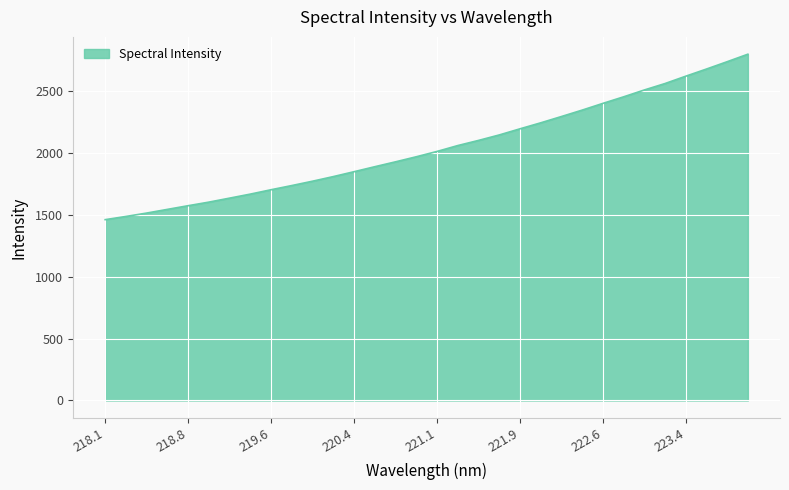

What is the maximum value shown in the chart?

2800.8